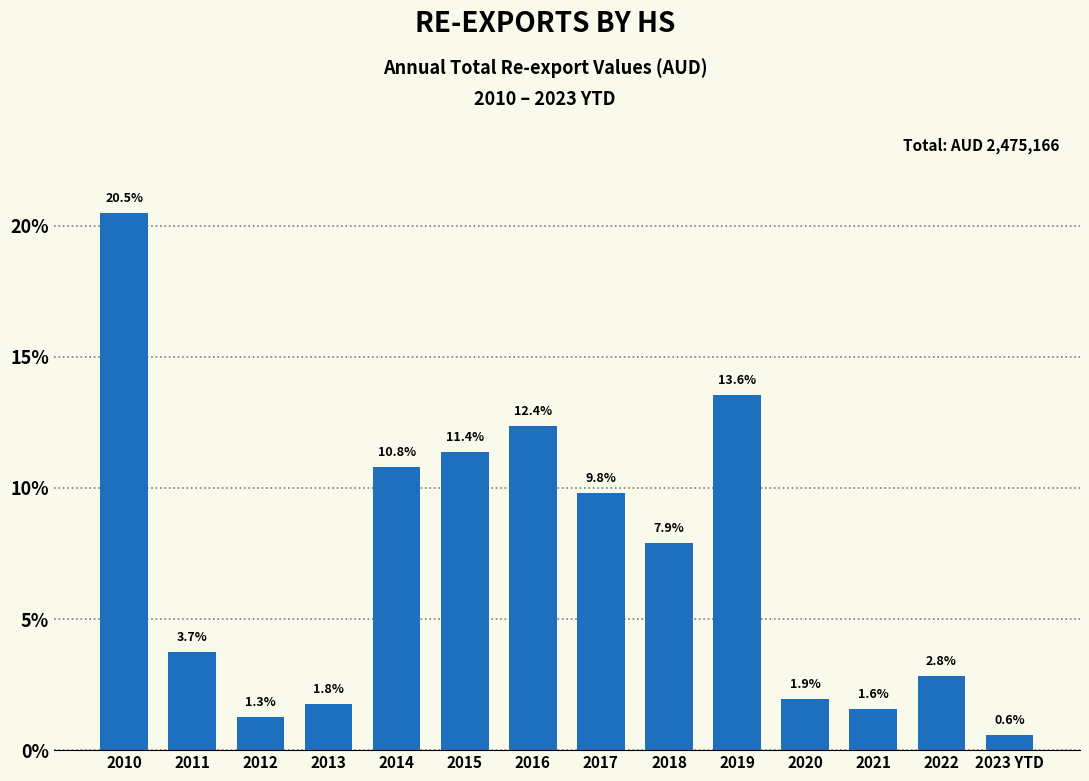

Reading left to right, what are all the values shown in this chart?

2010=20.5	2011=3.7	2012=1.3	2013=1.8	2014=10.8	2015=11.4	2016=12.4	2017=9.8	2018=7.9	2019=13.6	2020=1.9	2021=1.6	2022=2.8	2023 YTD=0.6